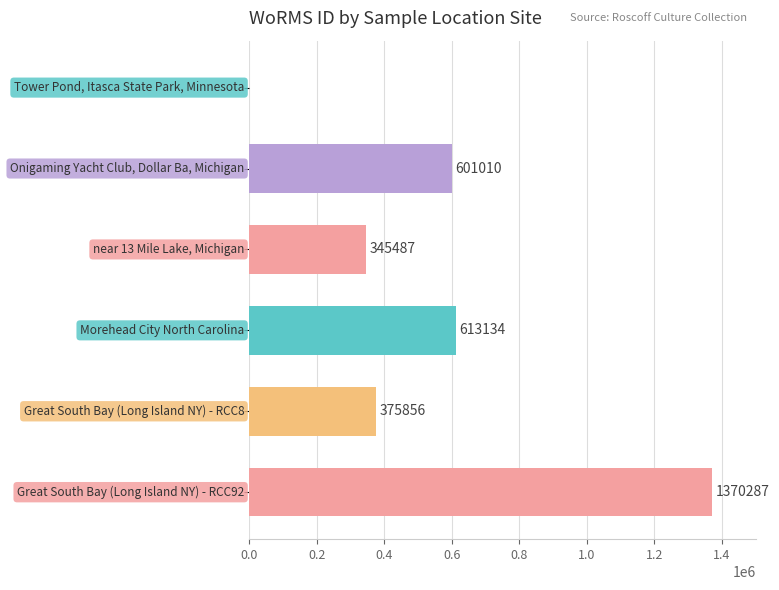

How many series are shown in this chart?

1